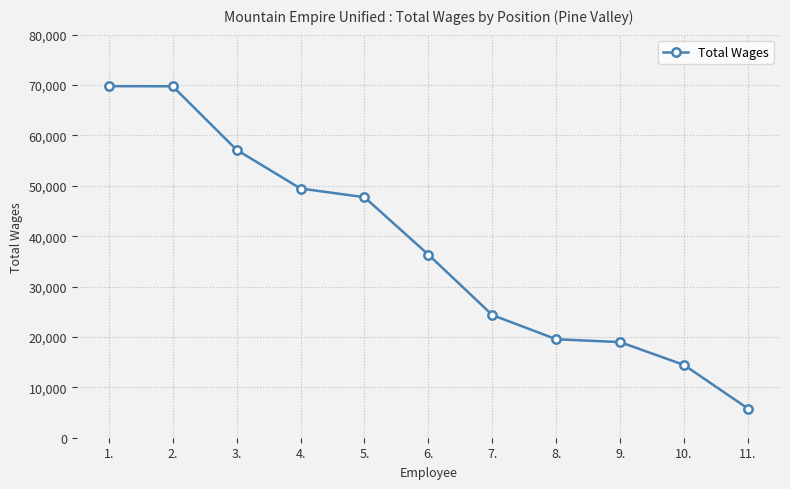

At which category does the chart reach its minimum across all series?

11.